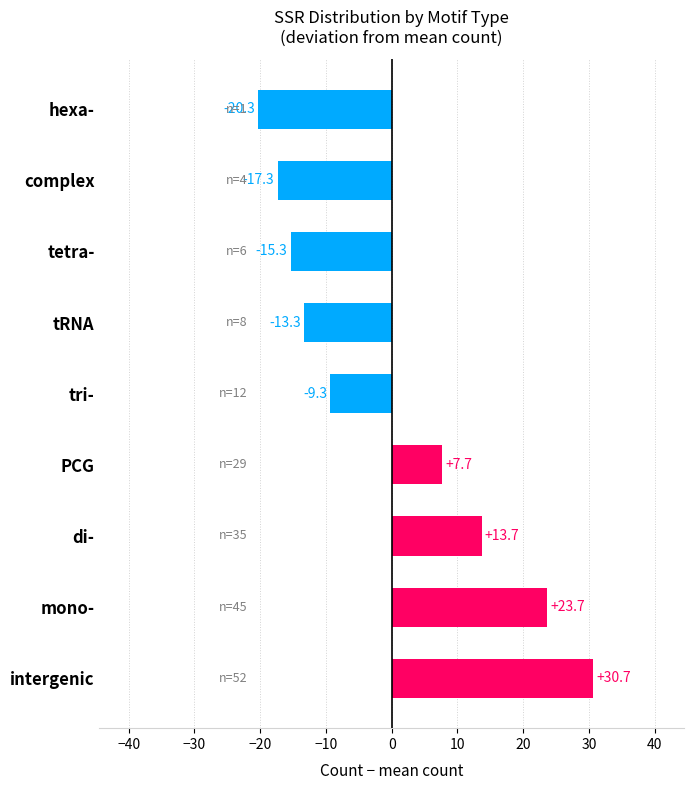

What is the change in value from di- to tRNA?

-27.0